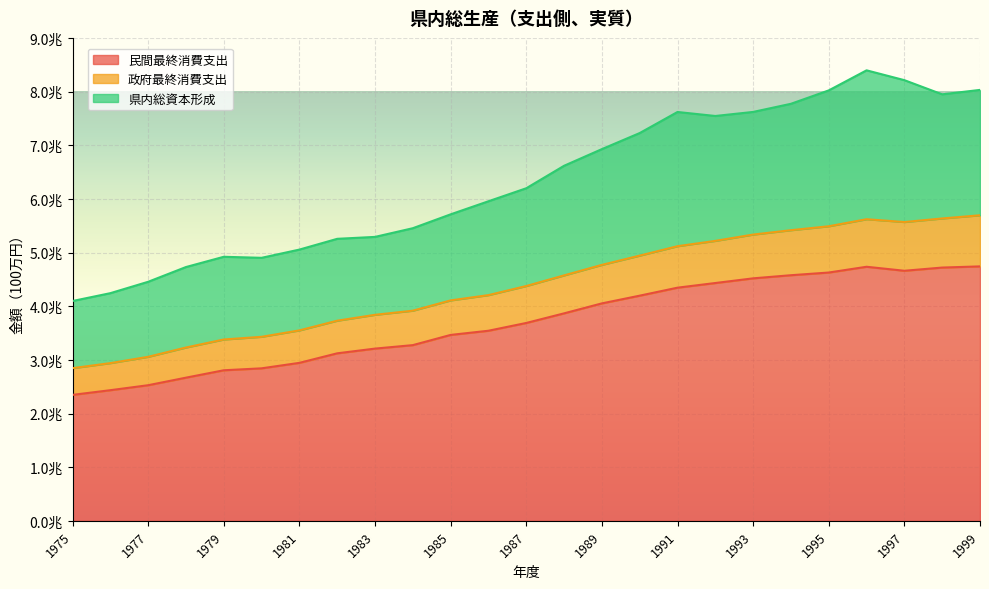

At which category is the sum across all series the highest?

1996